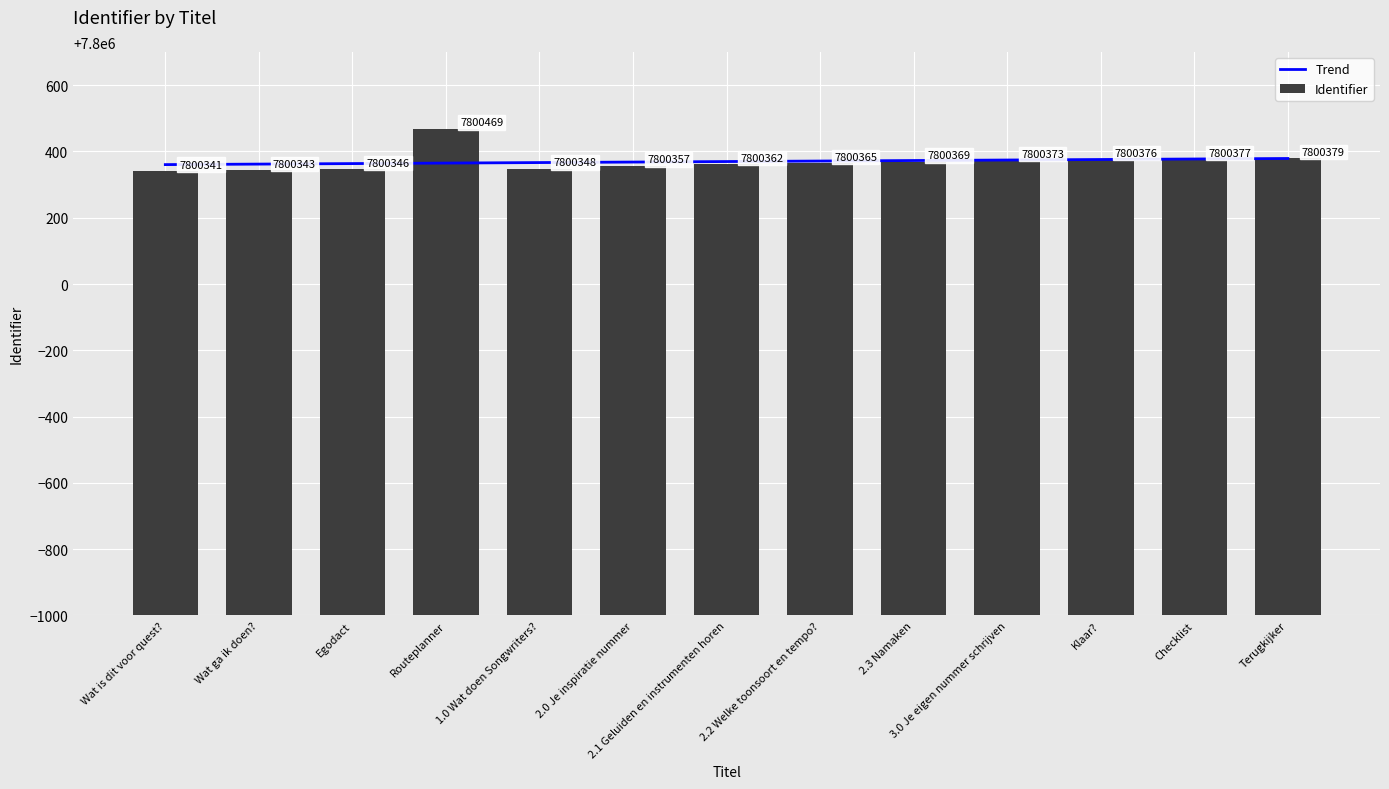

What is the difference between the highest and lowest values at 2.3 Namaken?

3.7